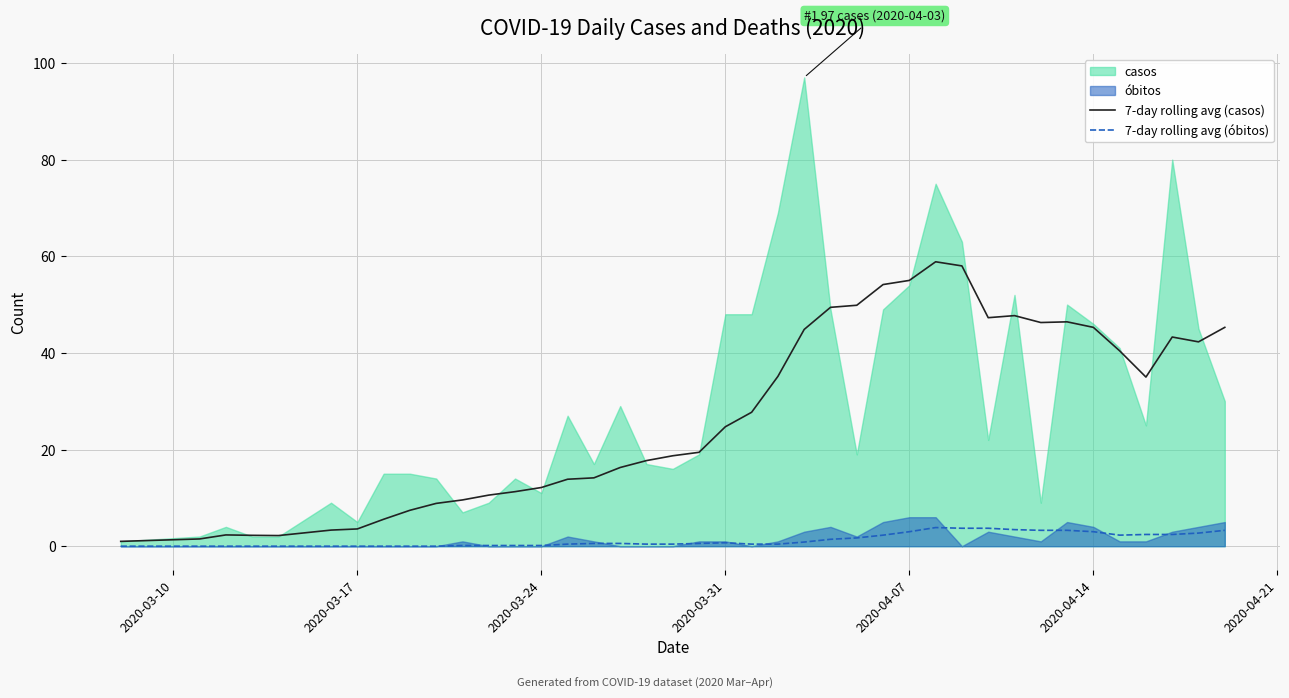

True or false: 7-day rolling avg (casos) and 7-day rolling avg (óbitos) intersect in this chart.

False